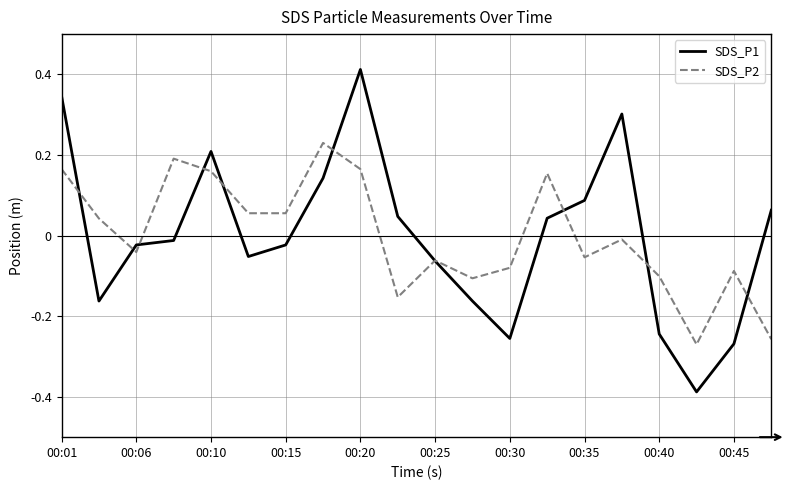

Which series has the widest spread of values?

SDS_P1